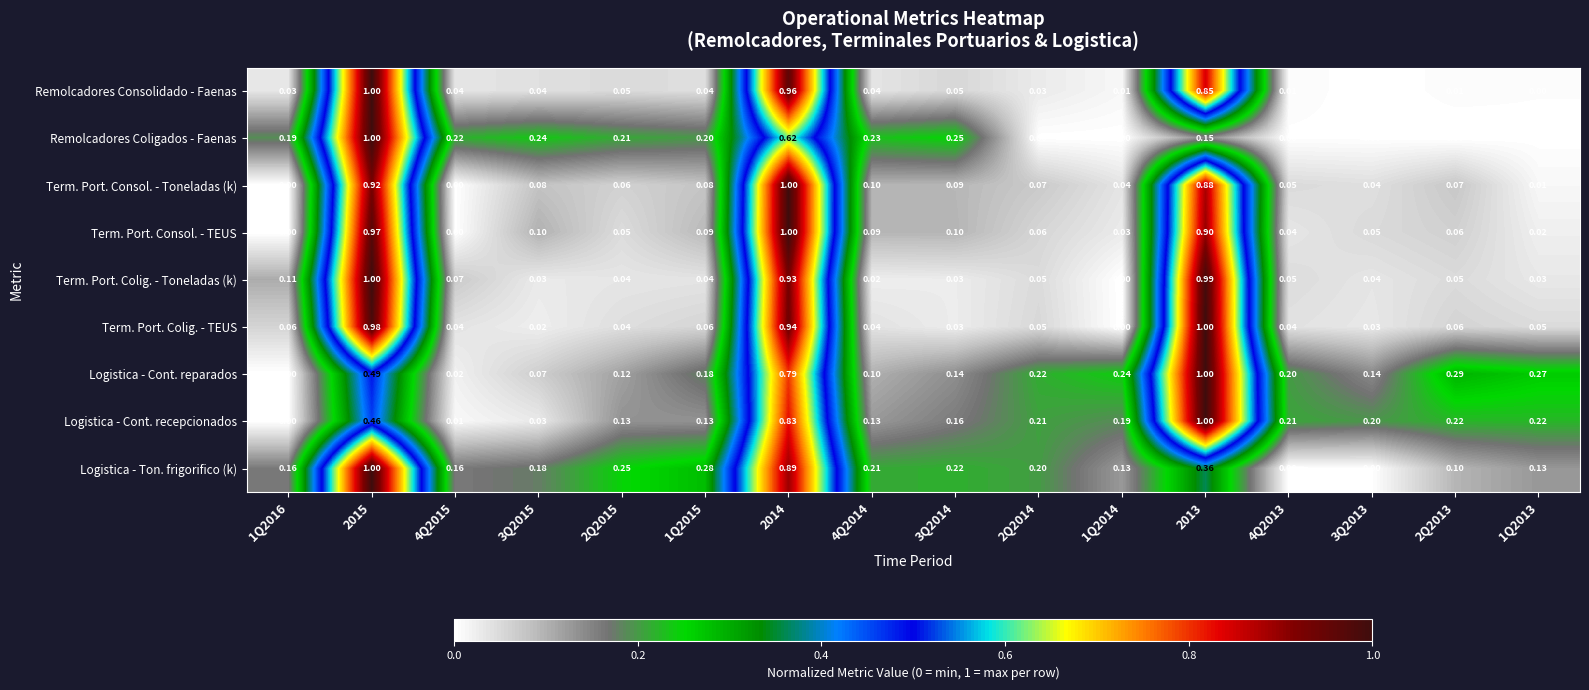

Which series changed the most between 2015 and 2013?

Remolcadores Coligados - Faenas